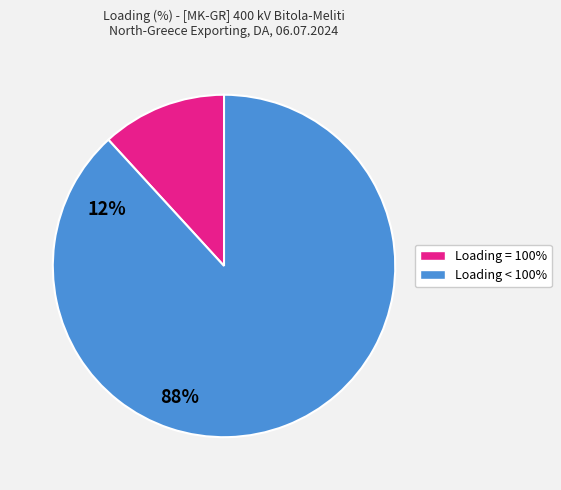

Rank the categories by value from highest to lowest.

Loading < 100%, Loading = 100%